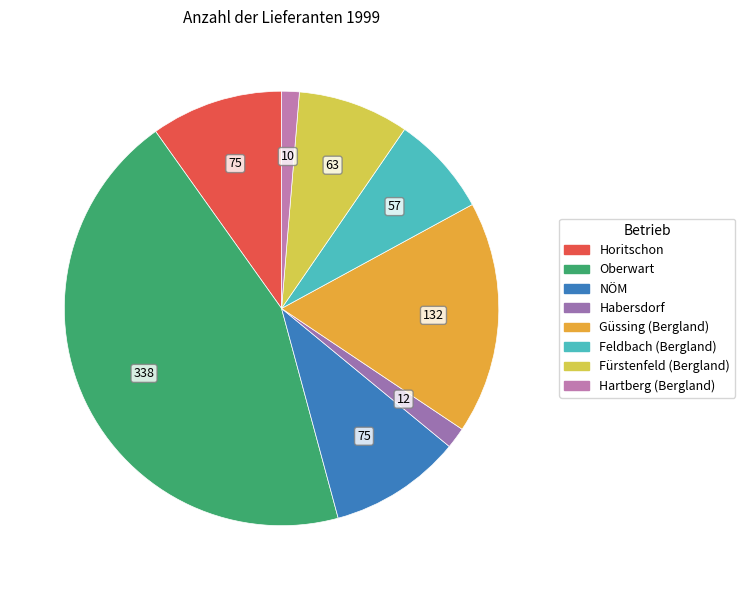

Is there a majority slice in this chart?

No